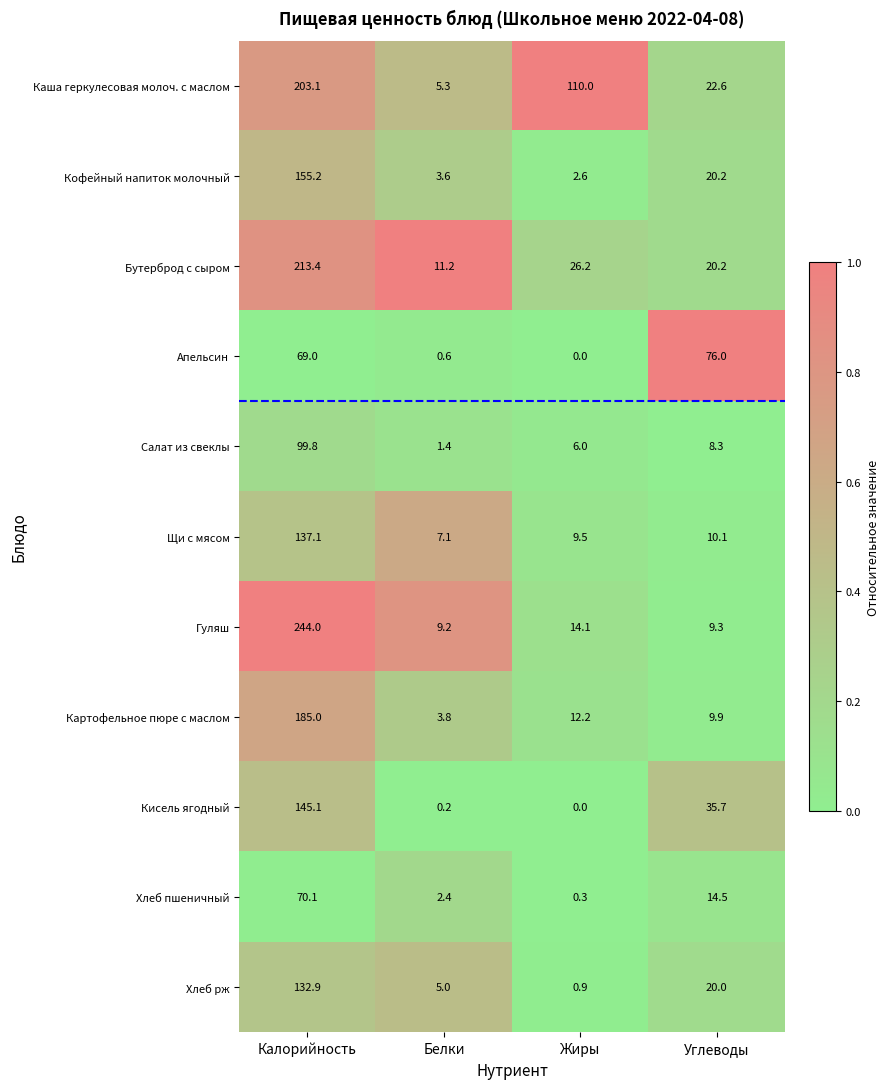

Between Калорийность and Белки, which series saw the biggest shift?

Гуляш